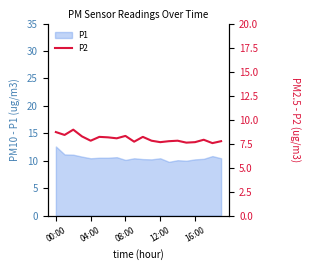

Is it true that P1 equals 18.7 at 04:00?

False